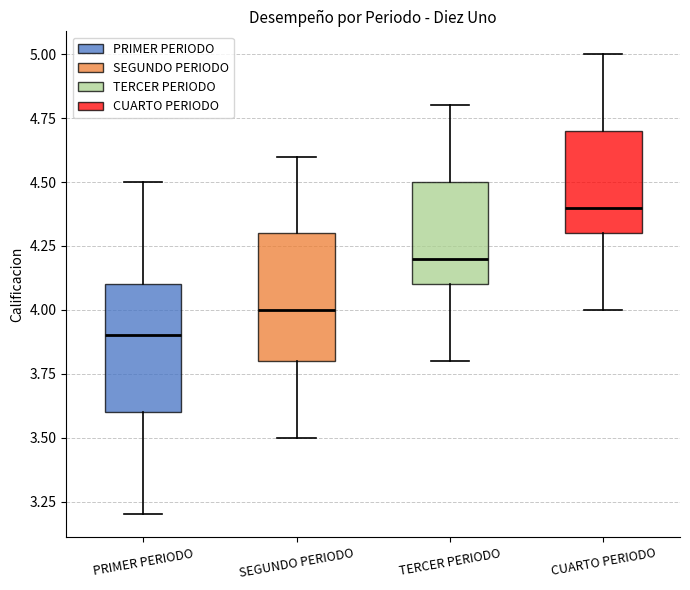

Reading left to right, read every box against the y-axis: the position of its median line, the range the box covers, and the ends of its whiskers. The values are not printed on the chart, so give them approximately, as read against the axis.

PRIMER PERIODO: median 3.9, box 3.6 to 4.1, whiskers 3.2 to 4.5
SEGUNDO PERIODO: median 4.0, box 3.8 to 4.3, whiskers 3.5 to 4.6
TERCER PERIODO: median 4.2, box 4.1 to 4.5, whiskers 3.8 to 4.8
CUARTO PERIODO: median 4.4, box 4.3 to 4.7, whiskers 4.0 to 5.0